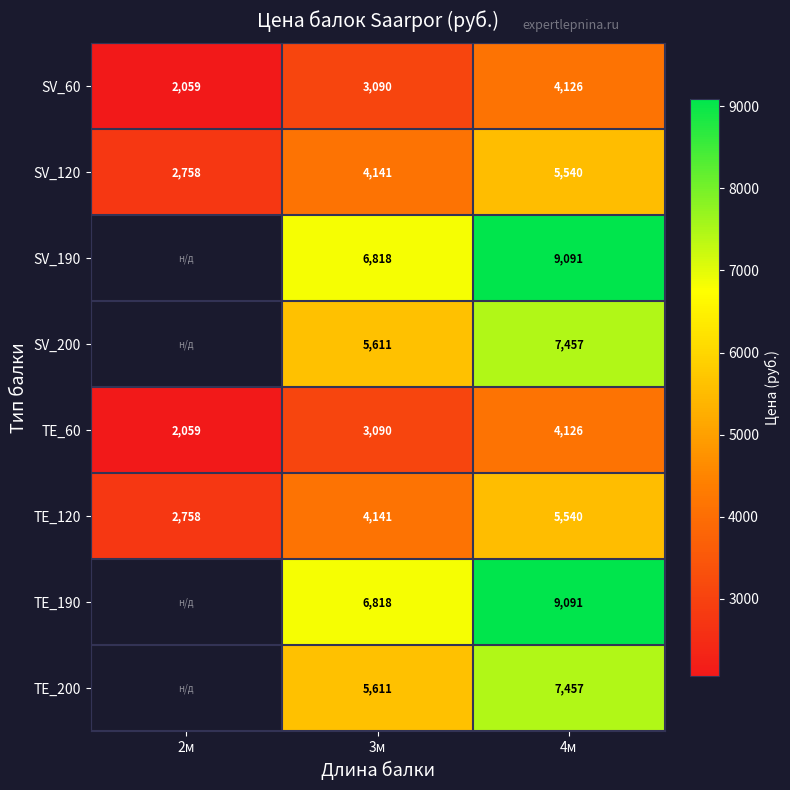

Where is TE_60 nearest to the value 3092?

3м